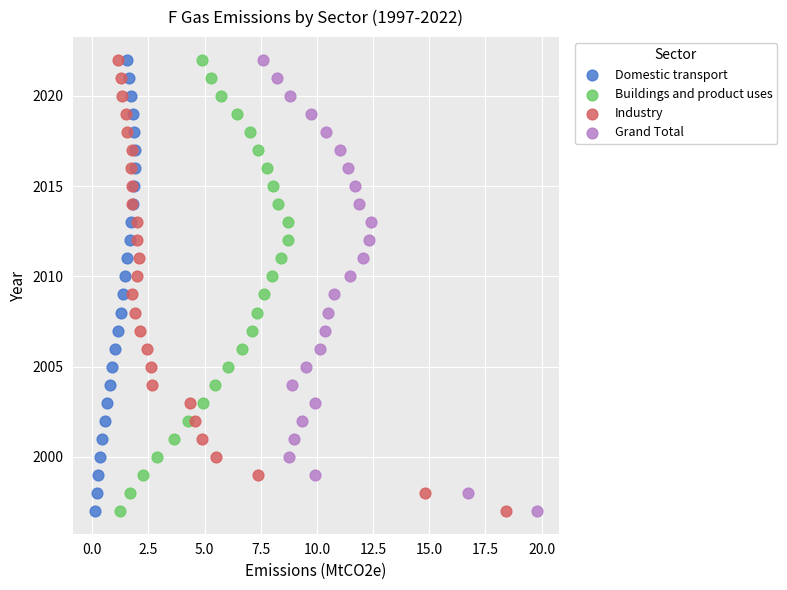

What are all the series names shown in the legend?

Domestic transport, Buildings and product uses, Industry, Grand Total